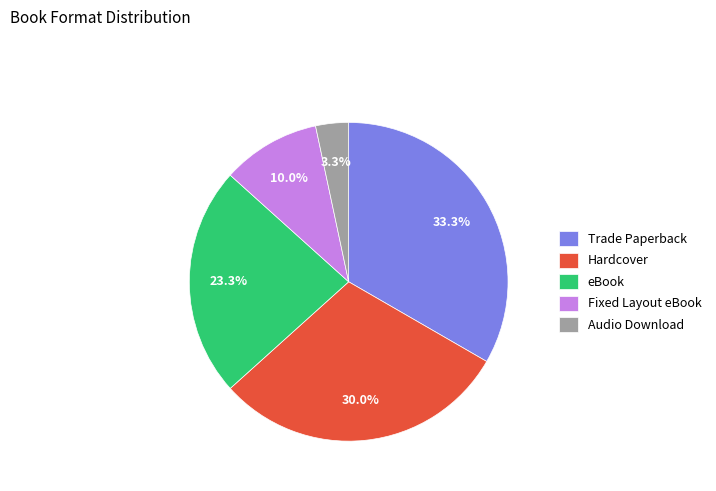

Which has a higher value, Audio Download or Trade Paperback?

Trade Paperback